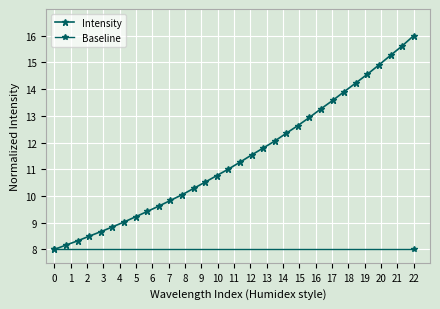

Between 222.8355 and 222.0721, which is larger?

222.8355